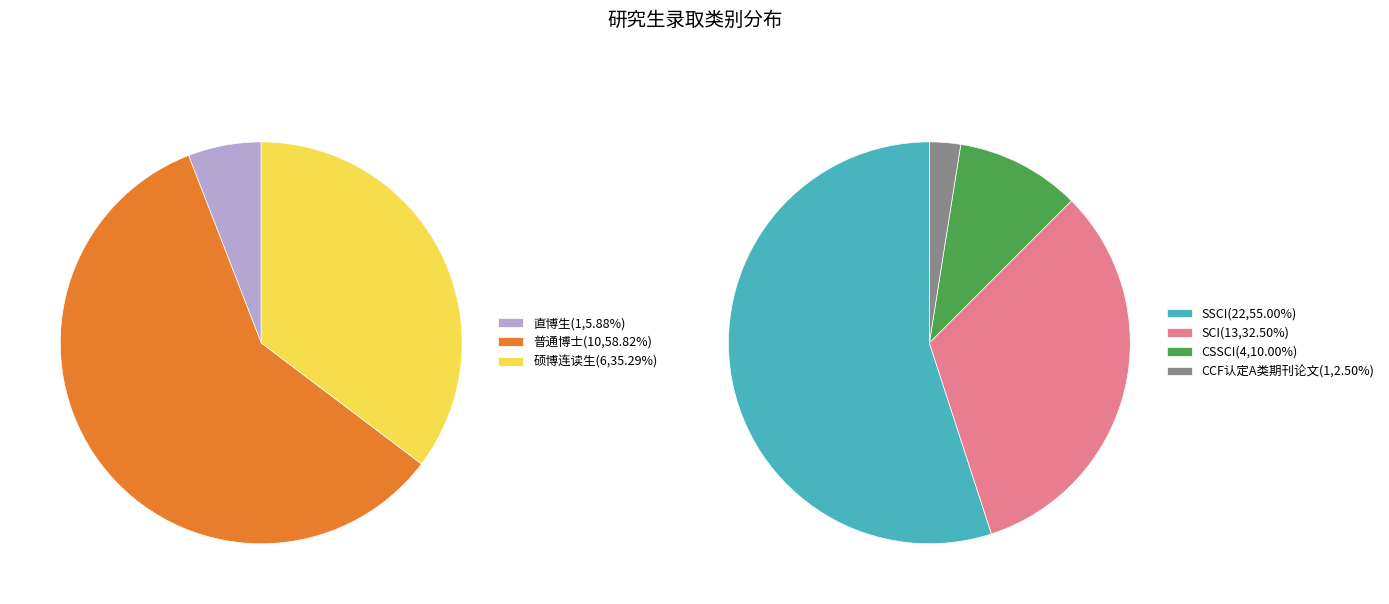

What percentage is the 硕博连读生 slice, to the nearest percent?

35%